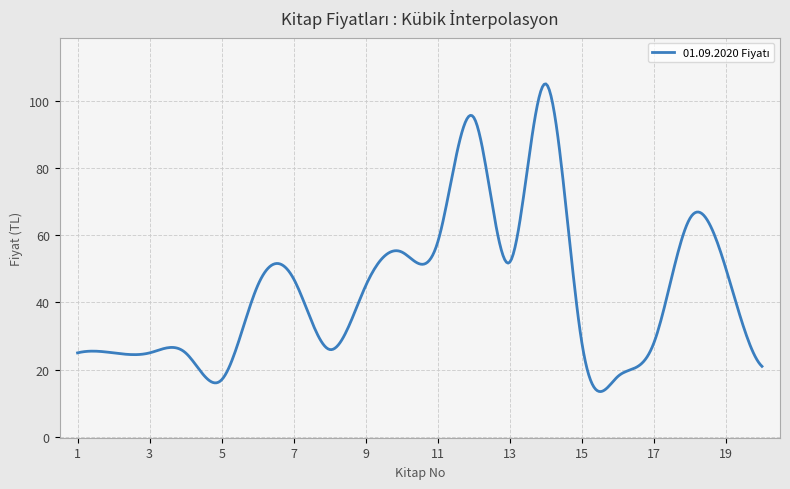

What is the difference between the maximum and minimum values?

91.5